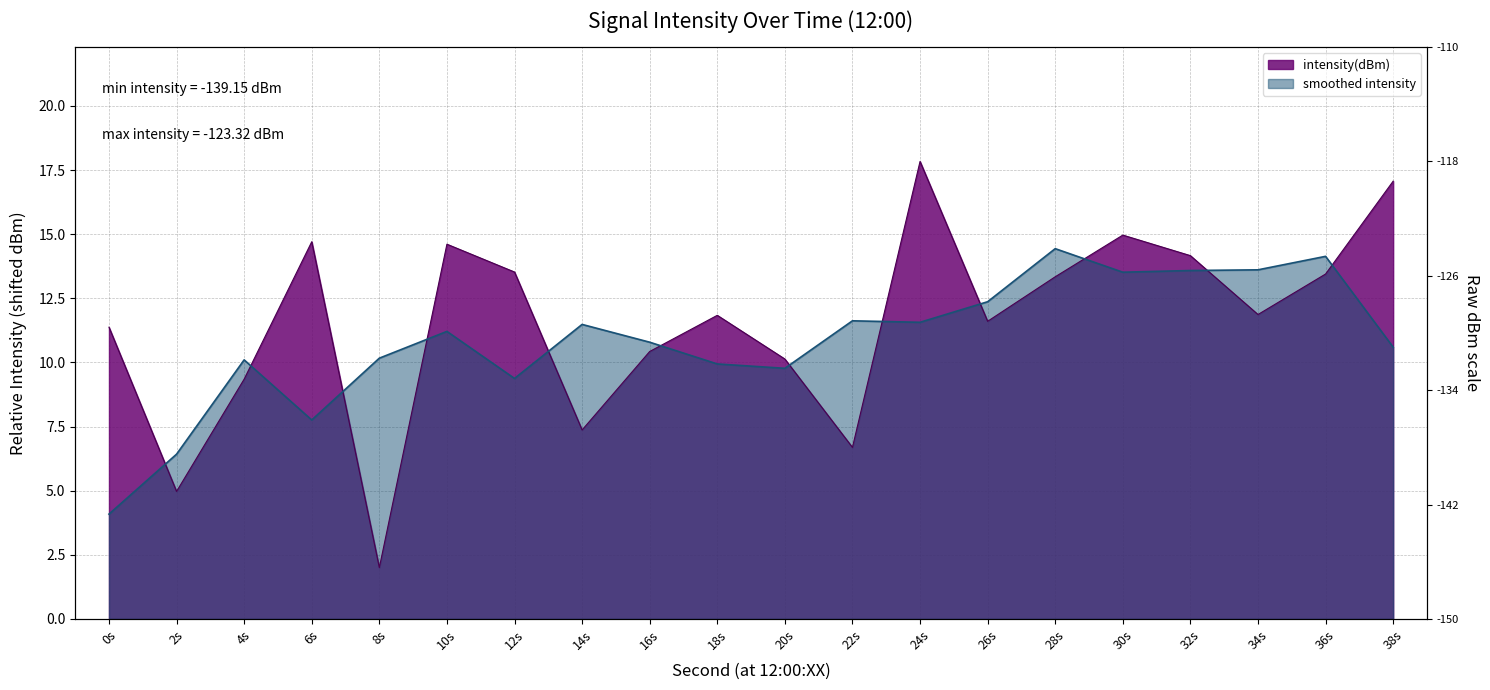

At which category does the data reach its first local valley?

2s